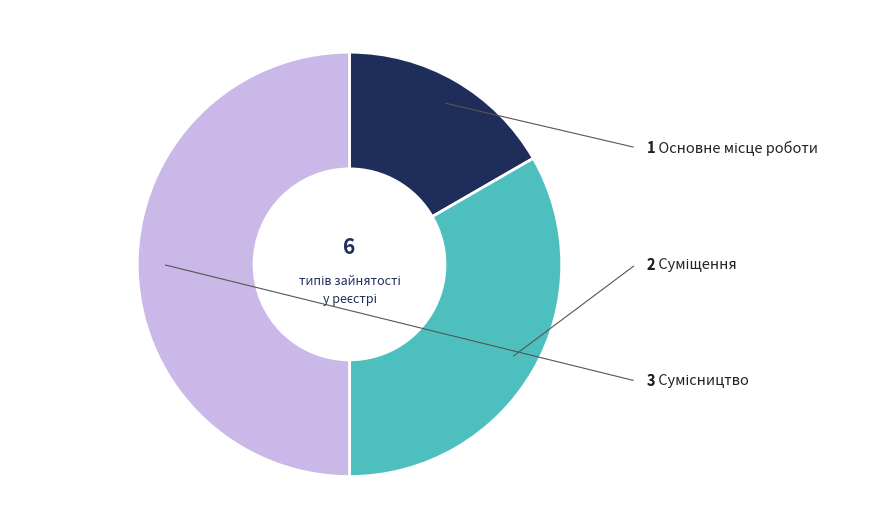

Which category has the biggest portion of the pie?

Сумісництво